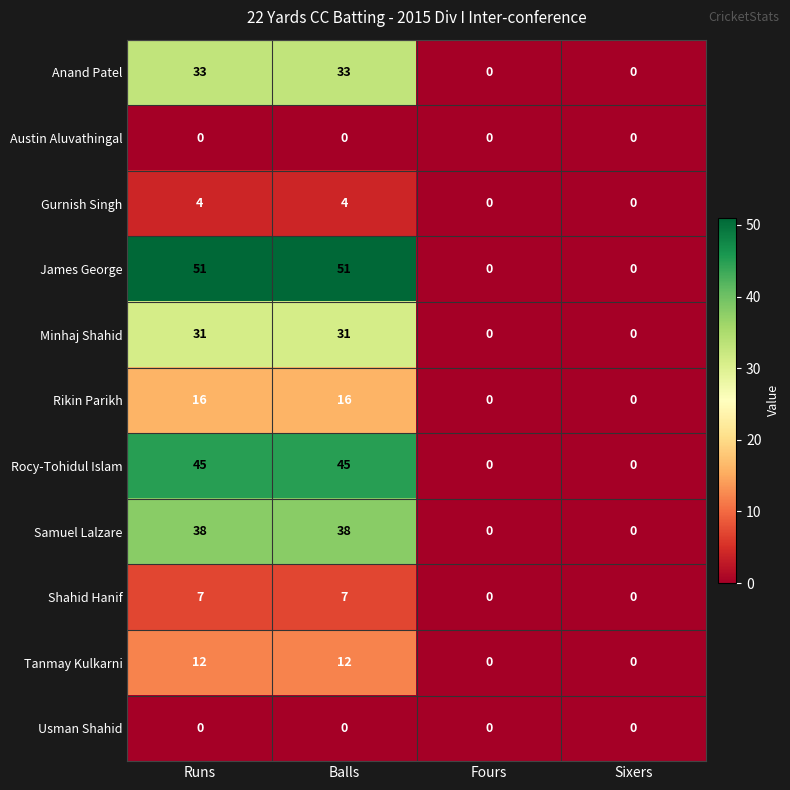

What is the greatest value displayed?

51